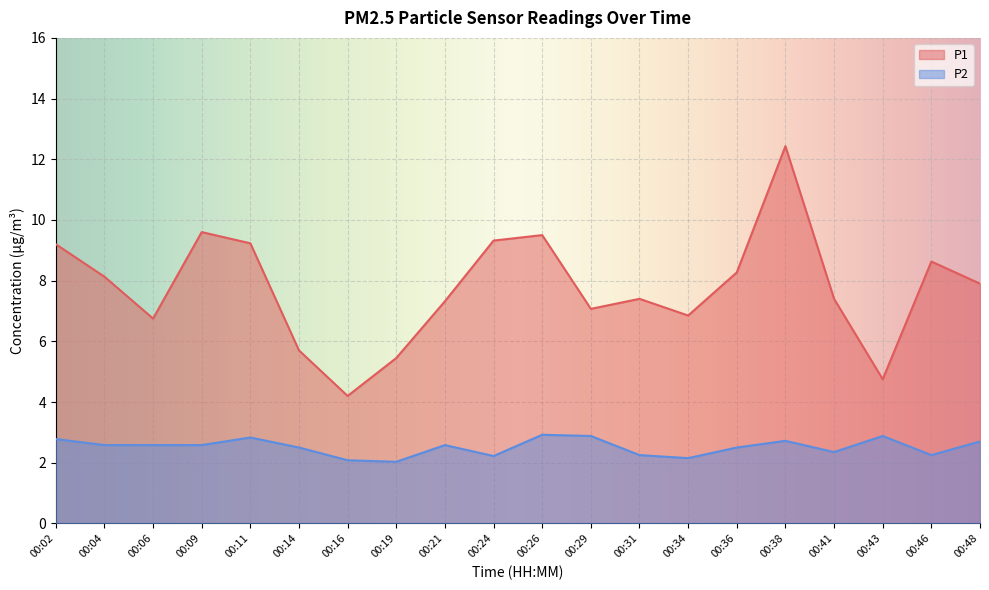

What is the average value of the P1 series?

7.8